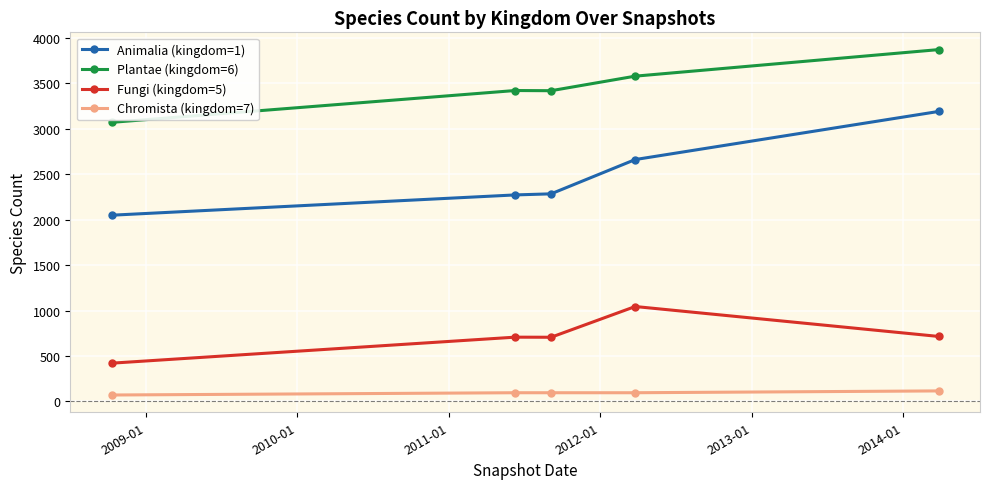

What are all the series names shown in the legend?

Animalia (kingdom=1), Plantae (kingdom=6), Fungi (kingdom=5), Chromista (kingdom=7)